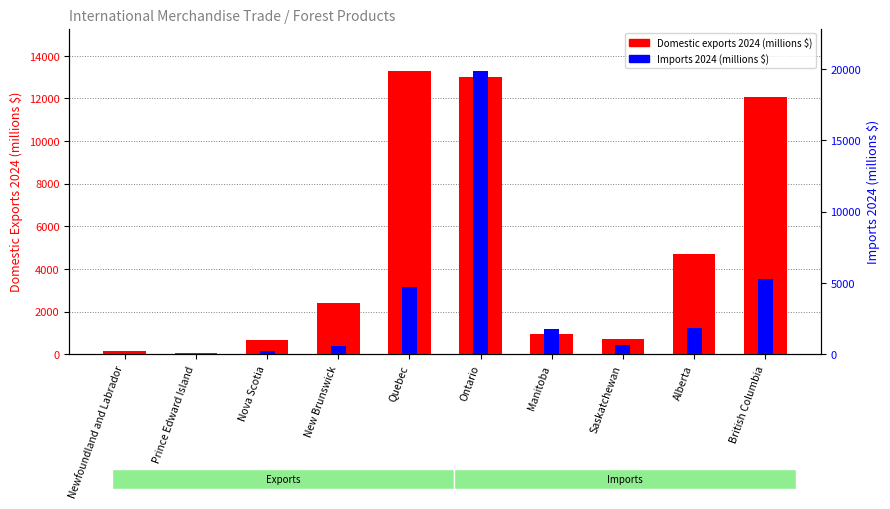

What is the label of the 4th bar from the right?

Manitoba